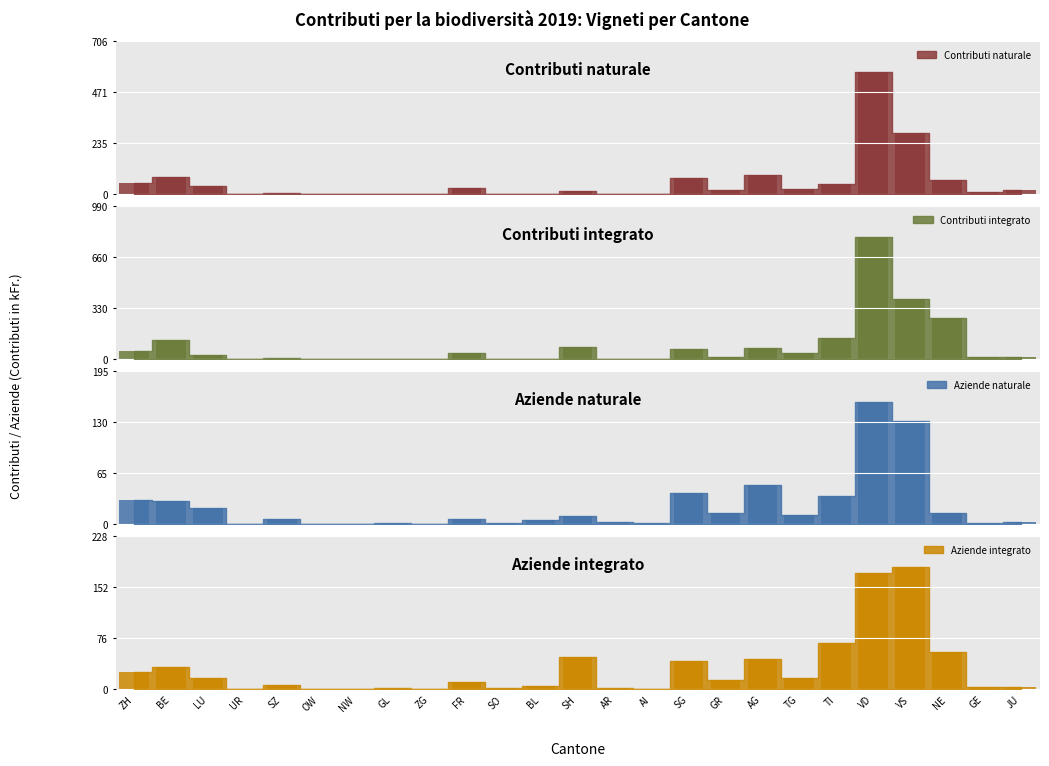

The Contributi integrato series shows 5.6 at SZ. True or false?

True